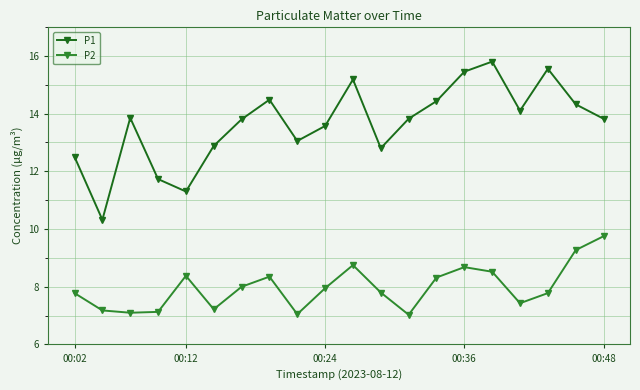

List the series in order of their overall mean, highest first.

P1, P2